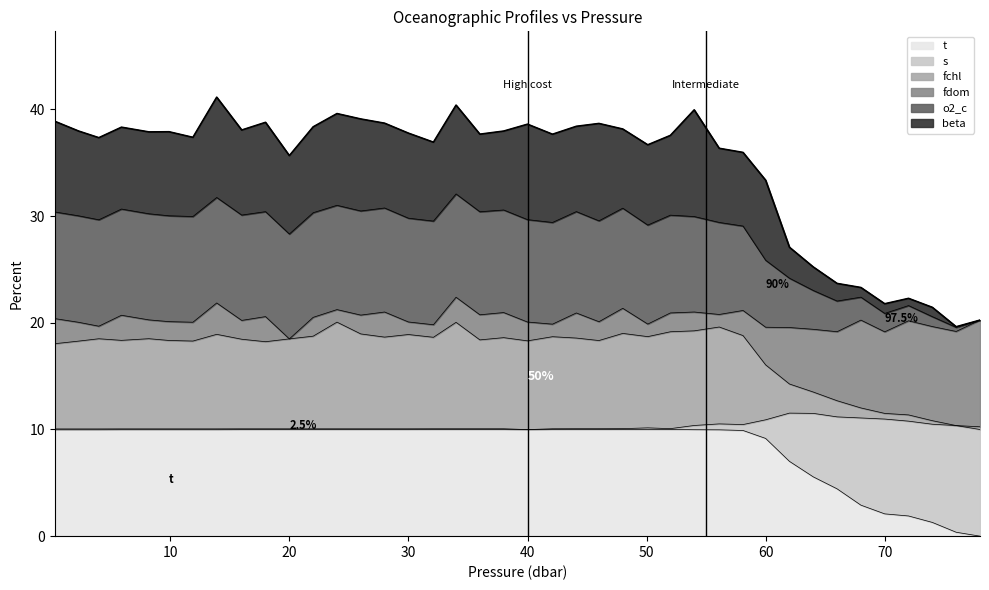

The t series shows 4.4 at 32.1. True or false?

False